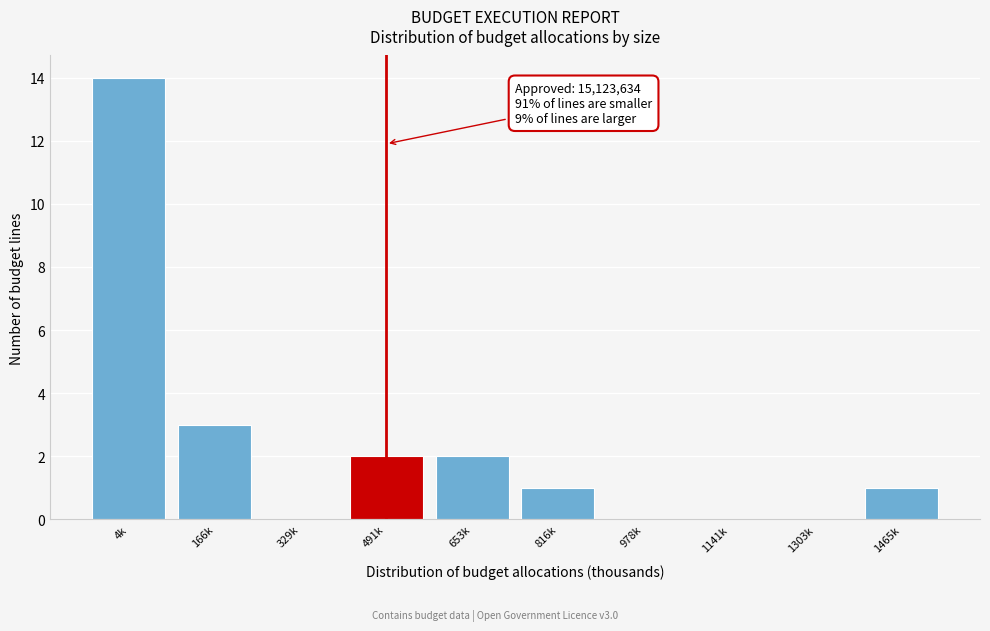

Reading left to right, list all the values displayed in this chart.

4k=14	166k=3	329k=0	491k=2	653k=2	816k=1	978k=0	1141k=0	1303k=0	1465k=1